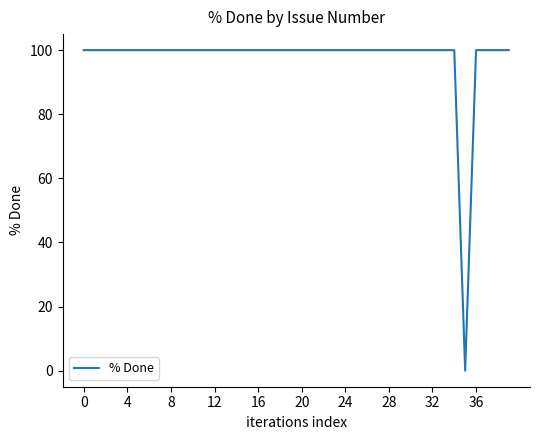

What is the difference between the maximum and minimum values?

100